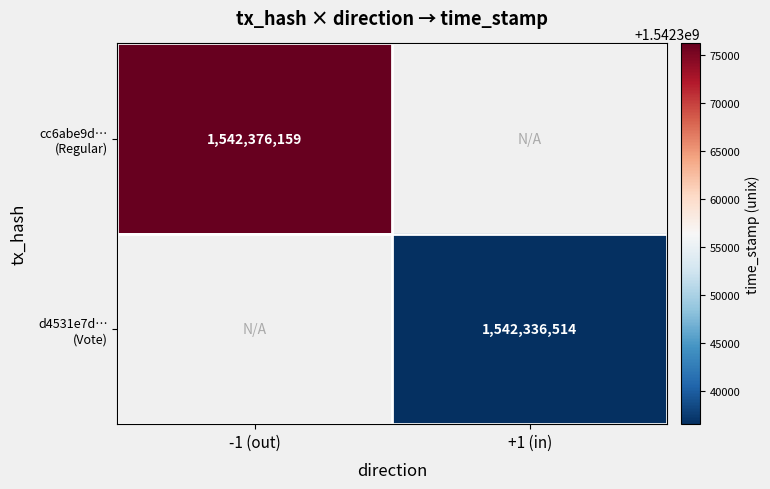

The cc6abe9d… (Regular) series shows 2341360138.3 at -1 (out). True or false?

False